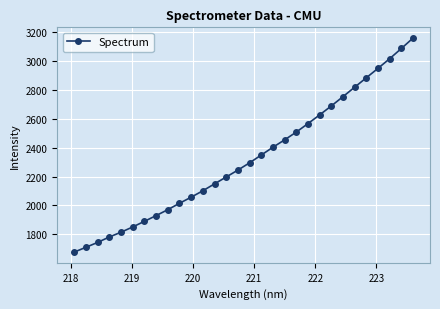

True or false: the data has more than 2 interior local peaks.

False